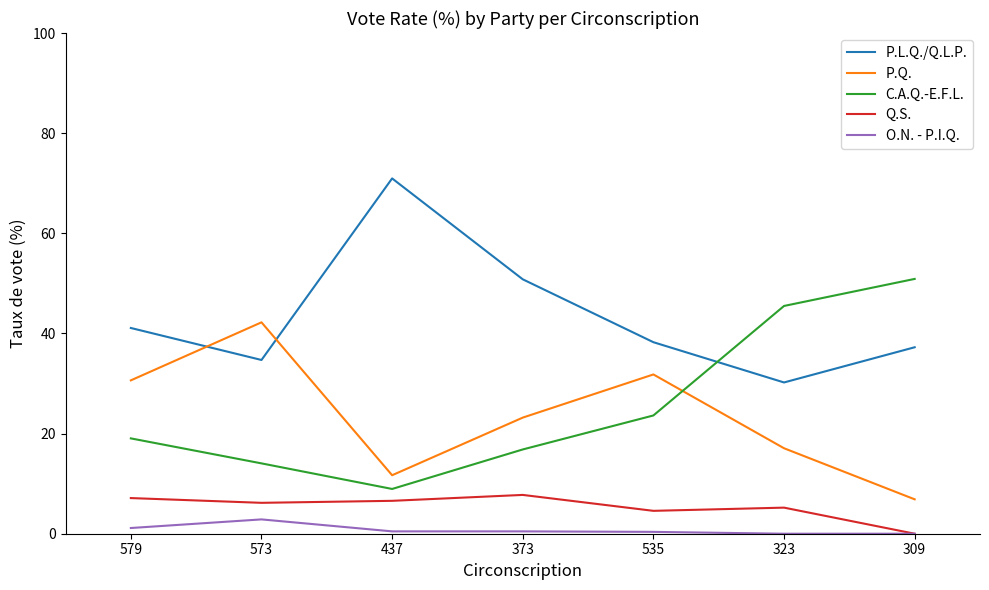

What is the maximum value for P.Q.?

42.2